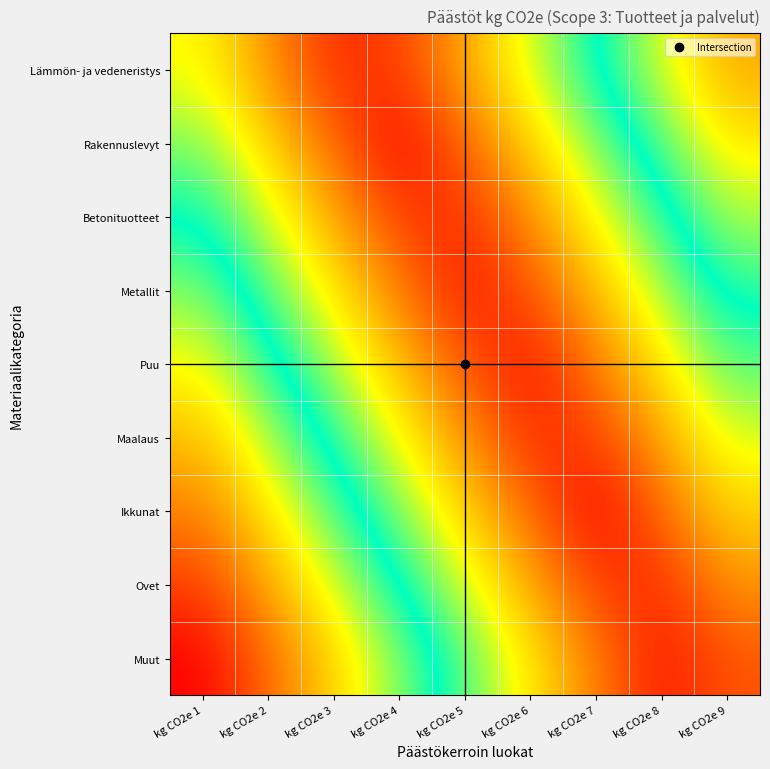

How many data points does each series have?

9